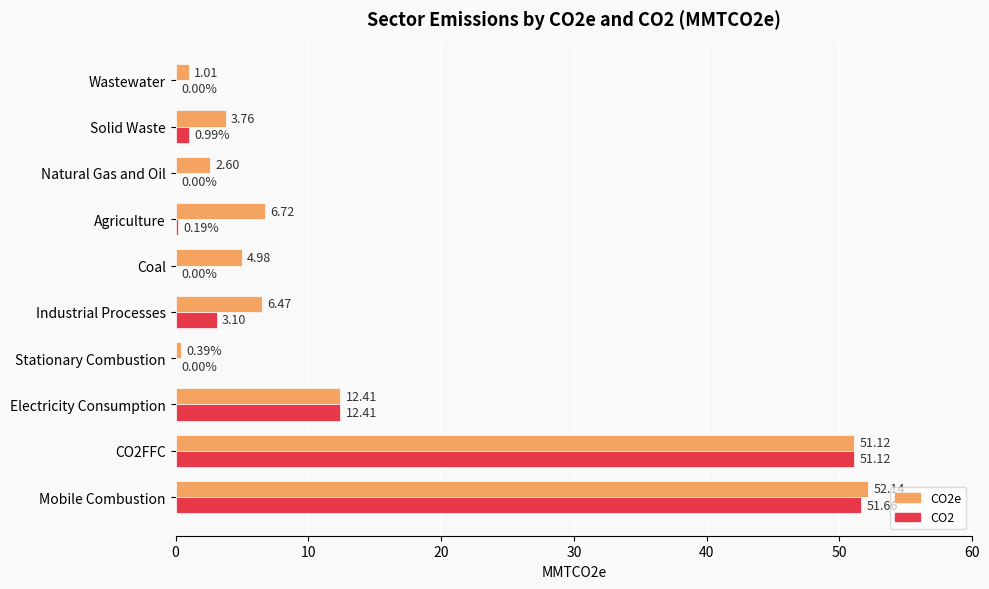

Which label corresponds to the largest value in the chart?

Mobile Combustion